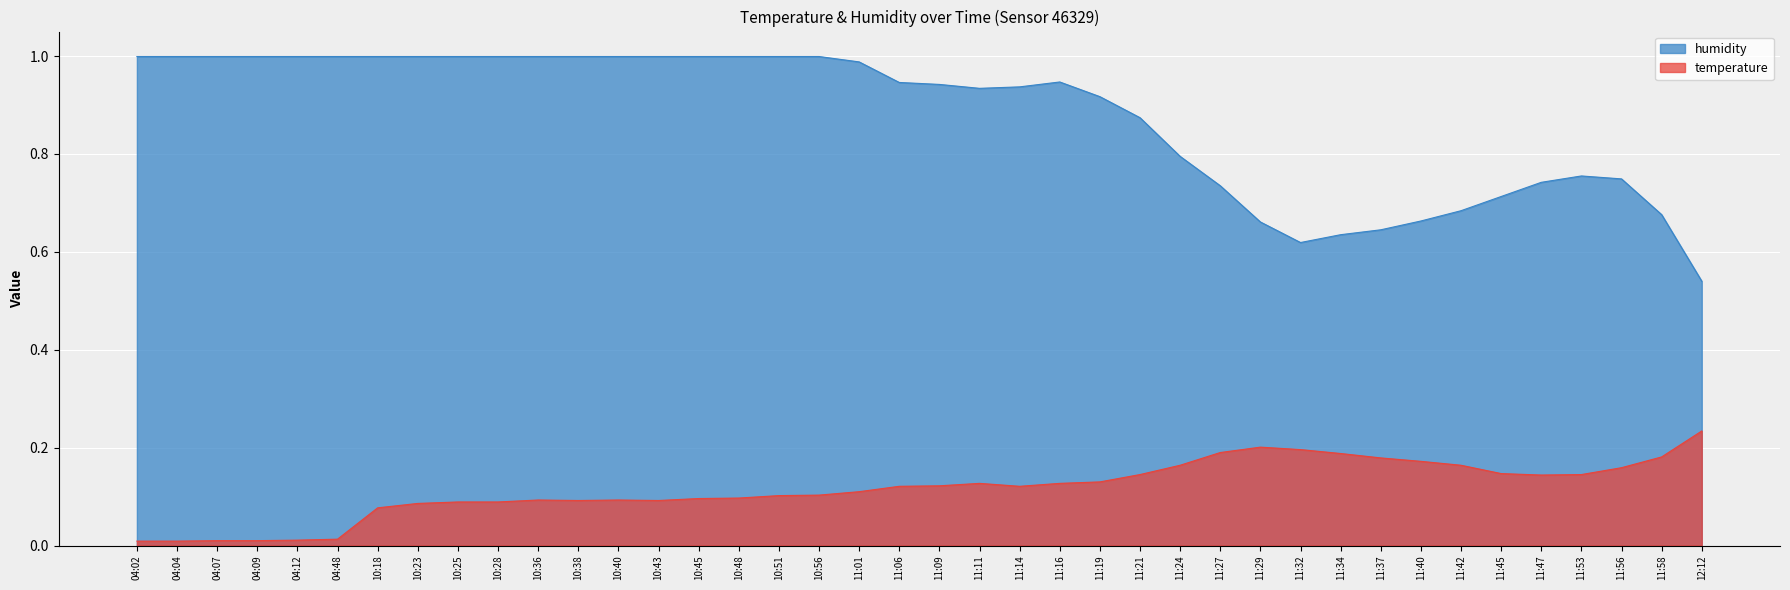

List the series in order of their overall mean, lowest first.

temperature, humidity